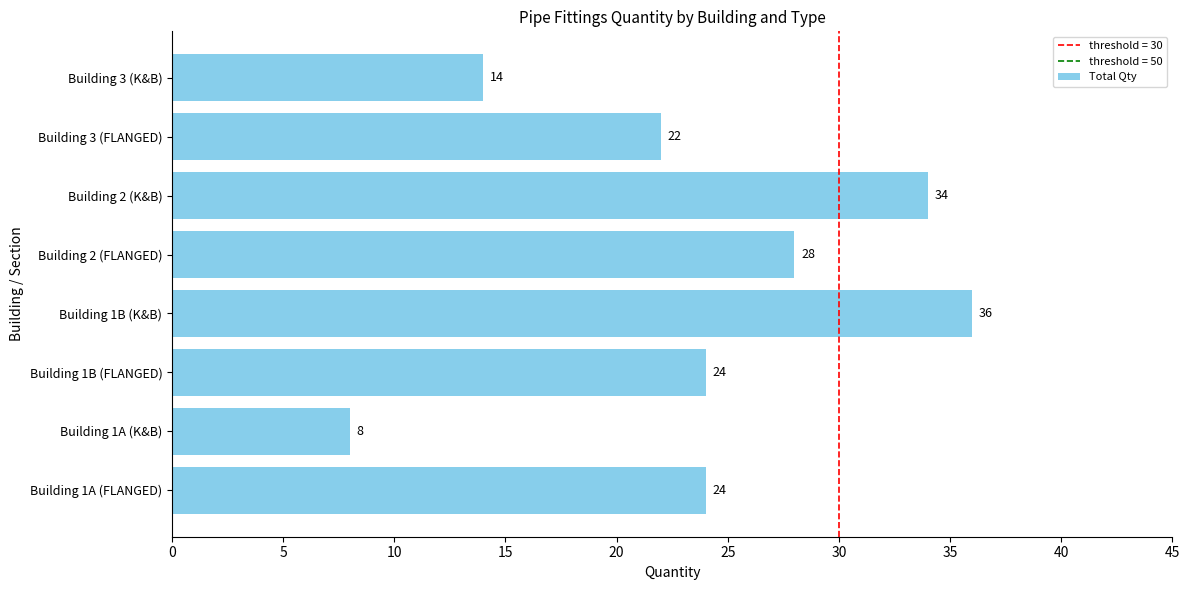

Are the bars horizontal?

Yes